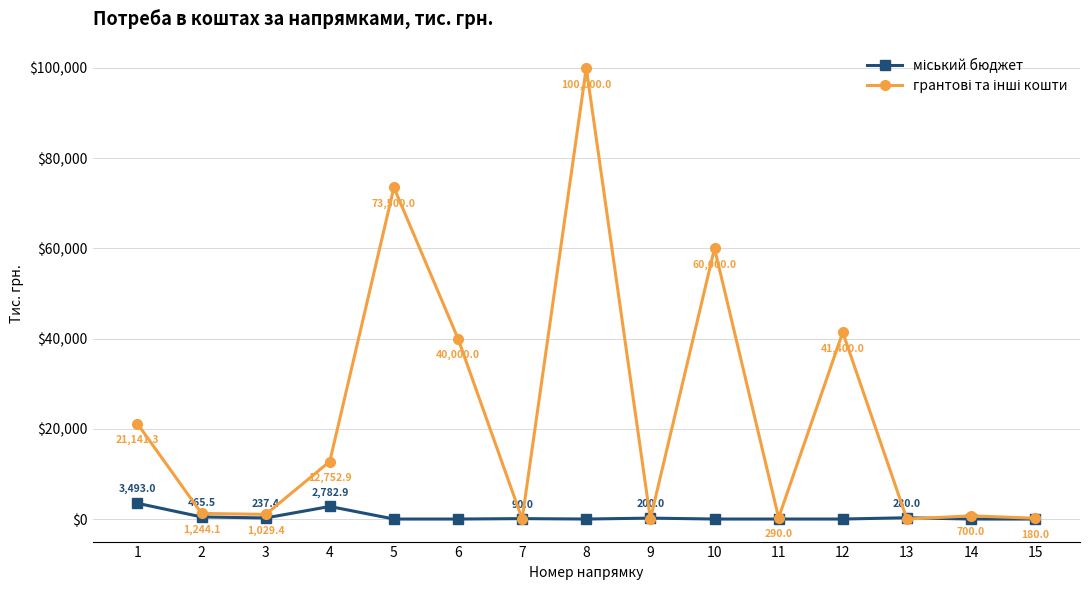

What is the spread (max minus min) of values at 8?

100000.0